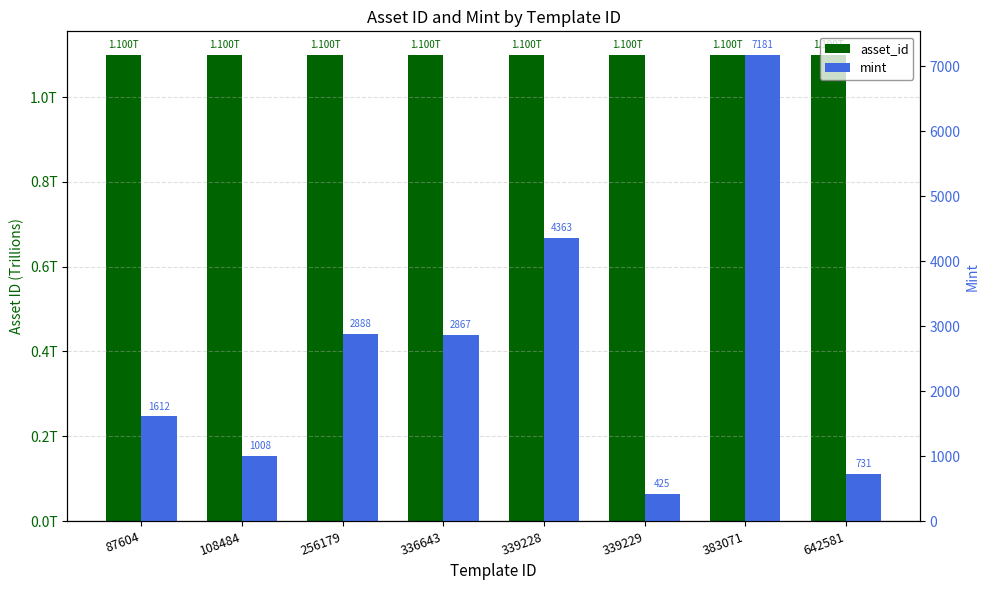

Which label corresponds to the largest value in the chart?

642581